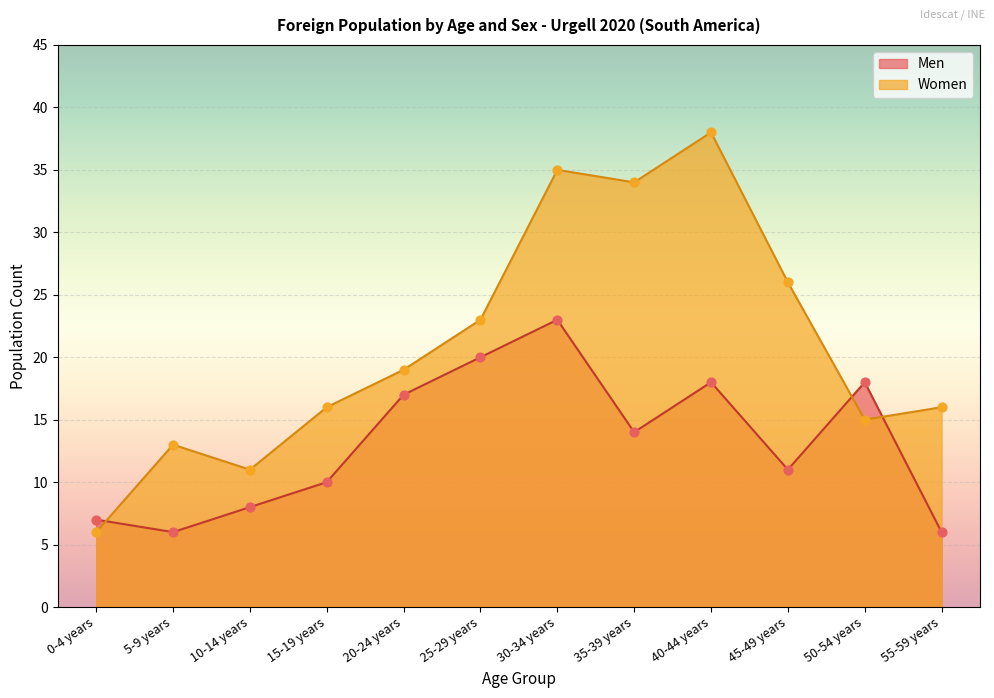

What are all the series names shown in the legend?

Men, Women